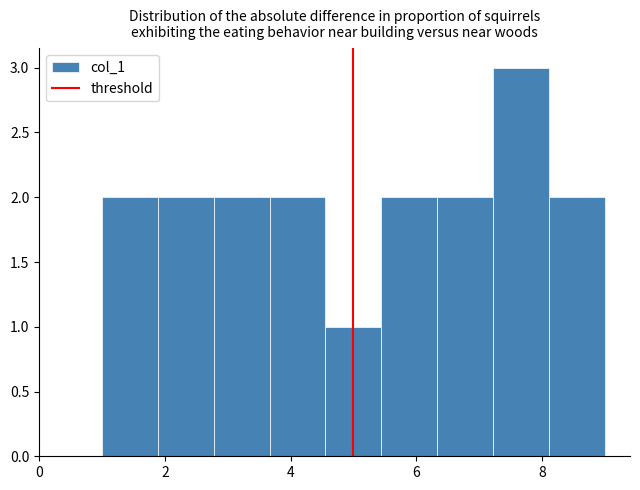

Over which range of the x-axis is the bar tallest?

7.2 to 8.2